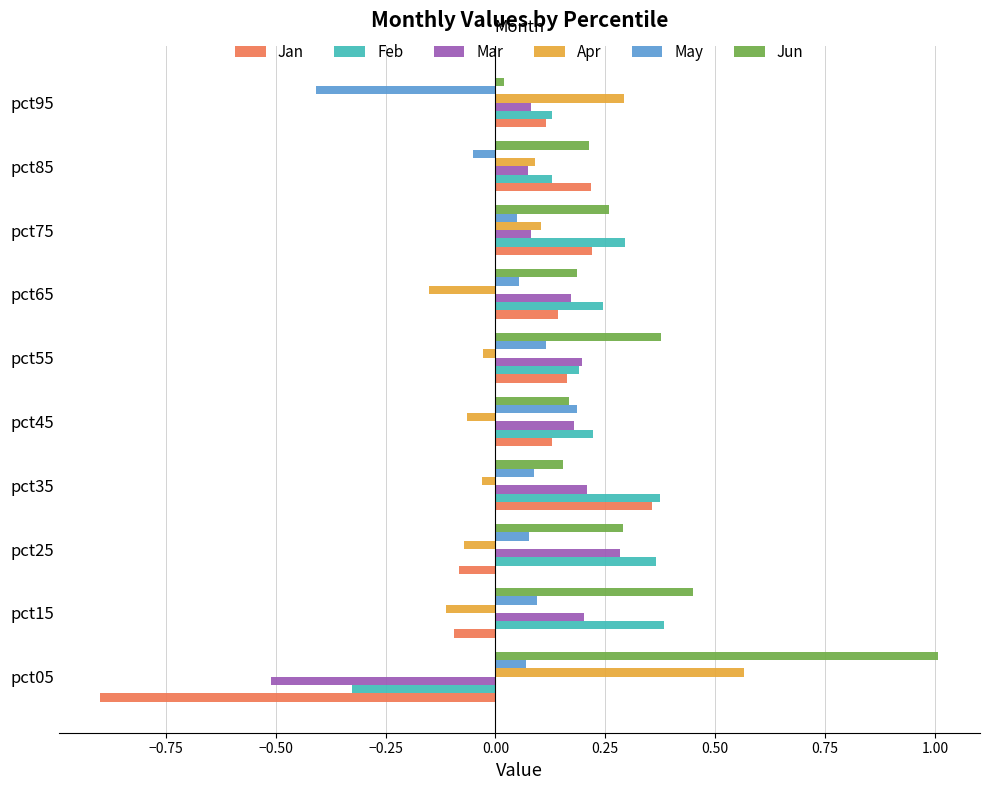

True or false: May has a value of -0.4 at pct95.

True